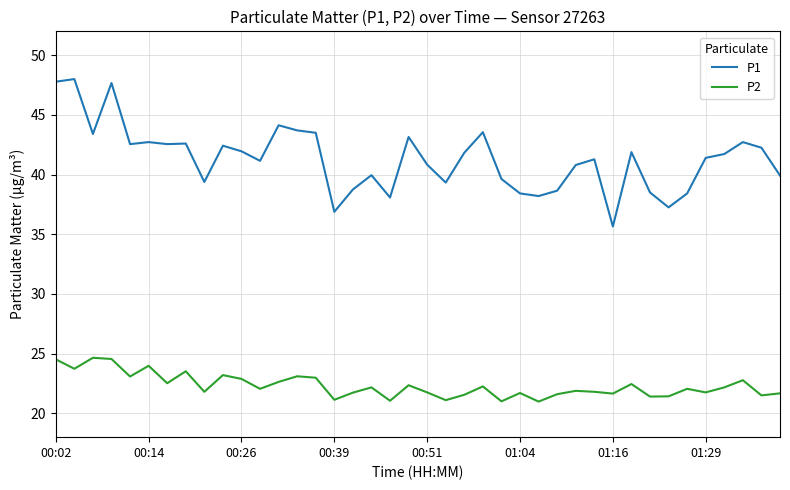

What is the highest value of the P1 series?

48.0